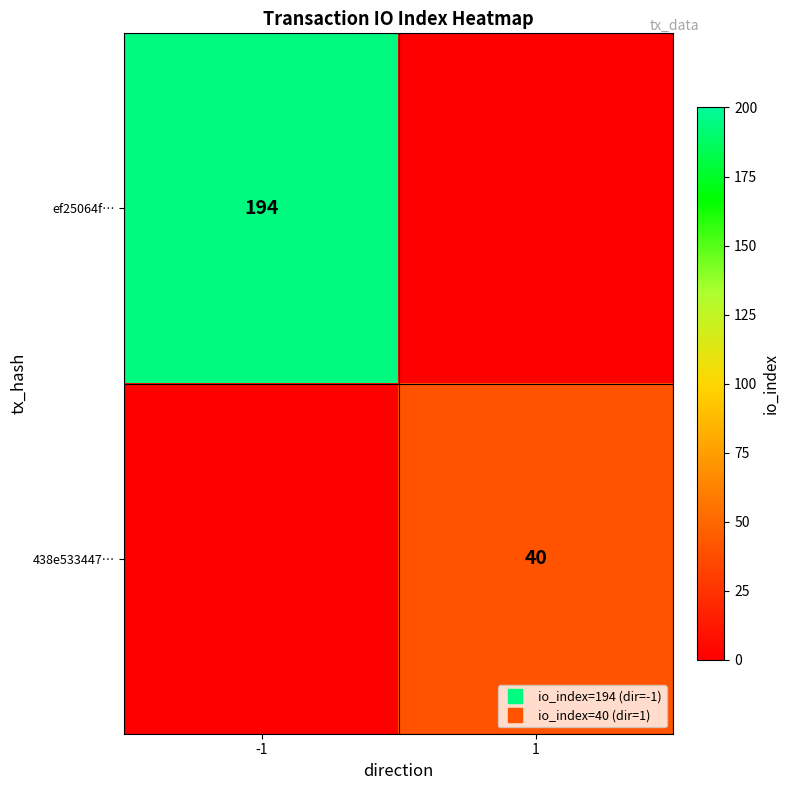

What is the highest value of the 438e533447… series?

40